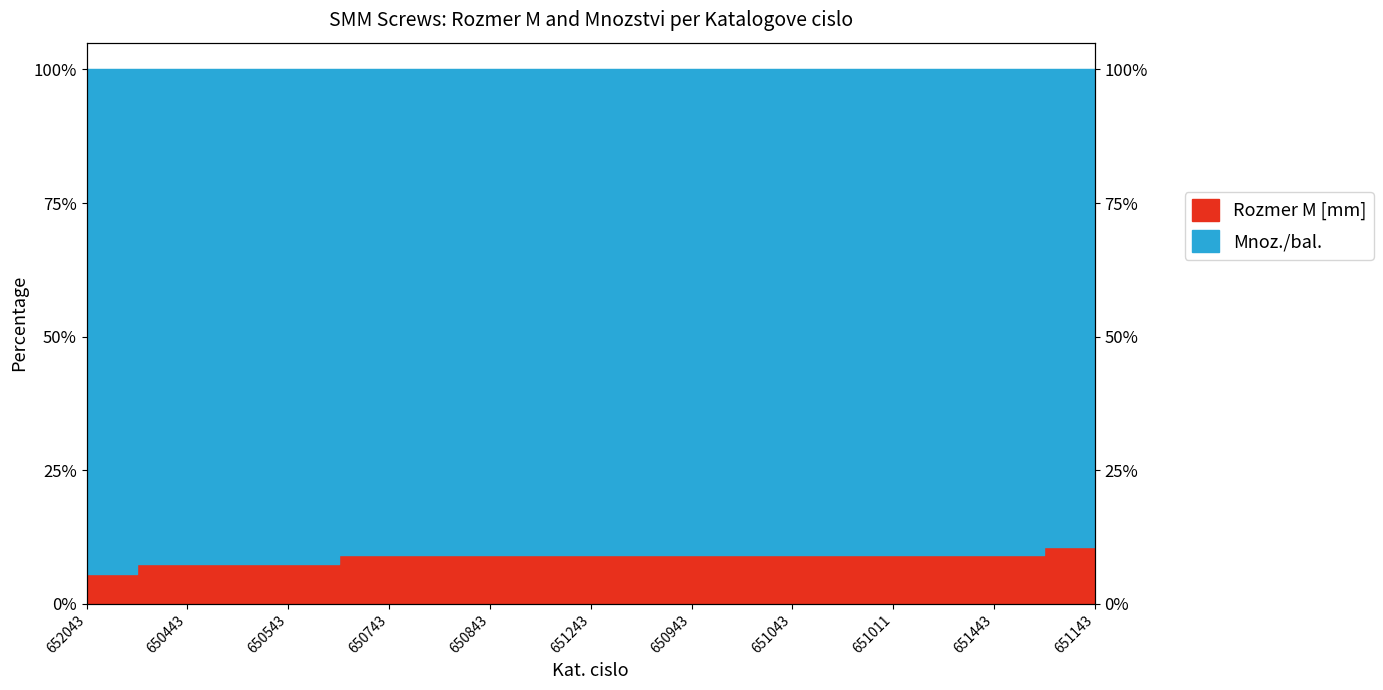

Rank the categories by value from lowest to highest.

652043, 650443, 650543, 650743, 650843, 651243, 650943, 651043, 651011, 651443, 651143